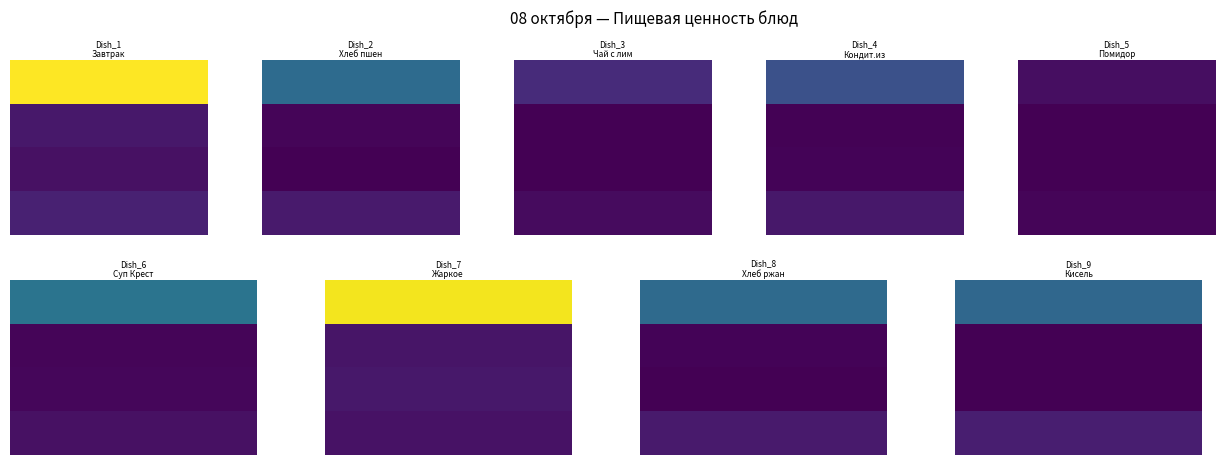

What is the difference between the second highest and second lowest values in the Суп Крест. series?

9.4